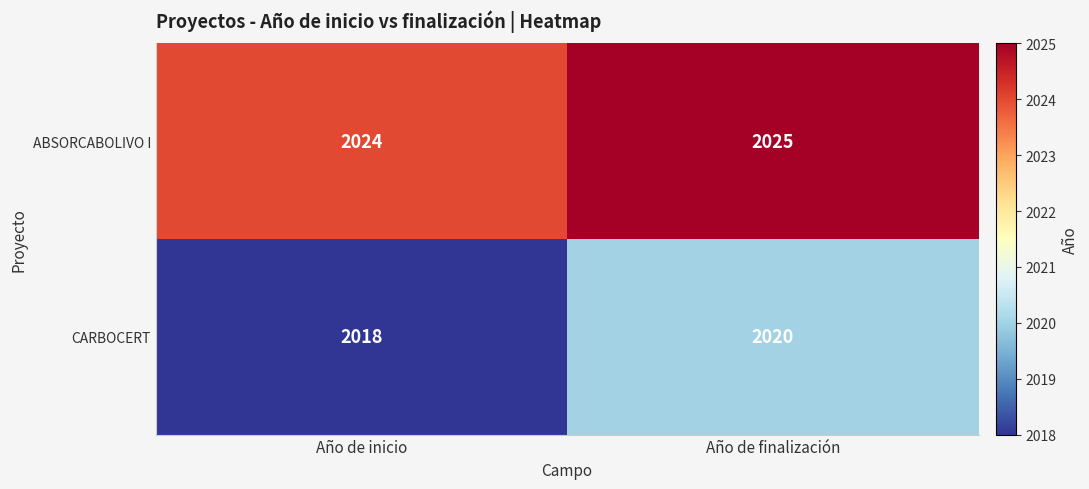

What is the difference between the highest and lowest values at Año de finalización?

5